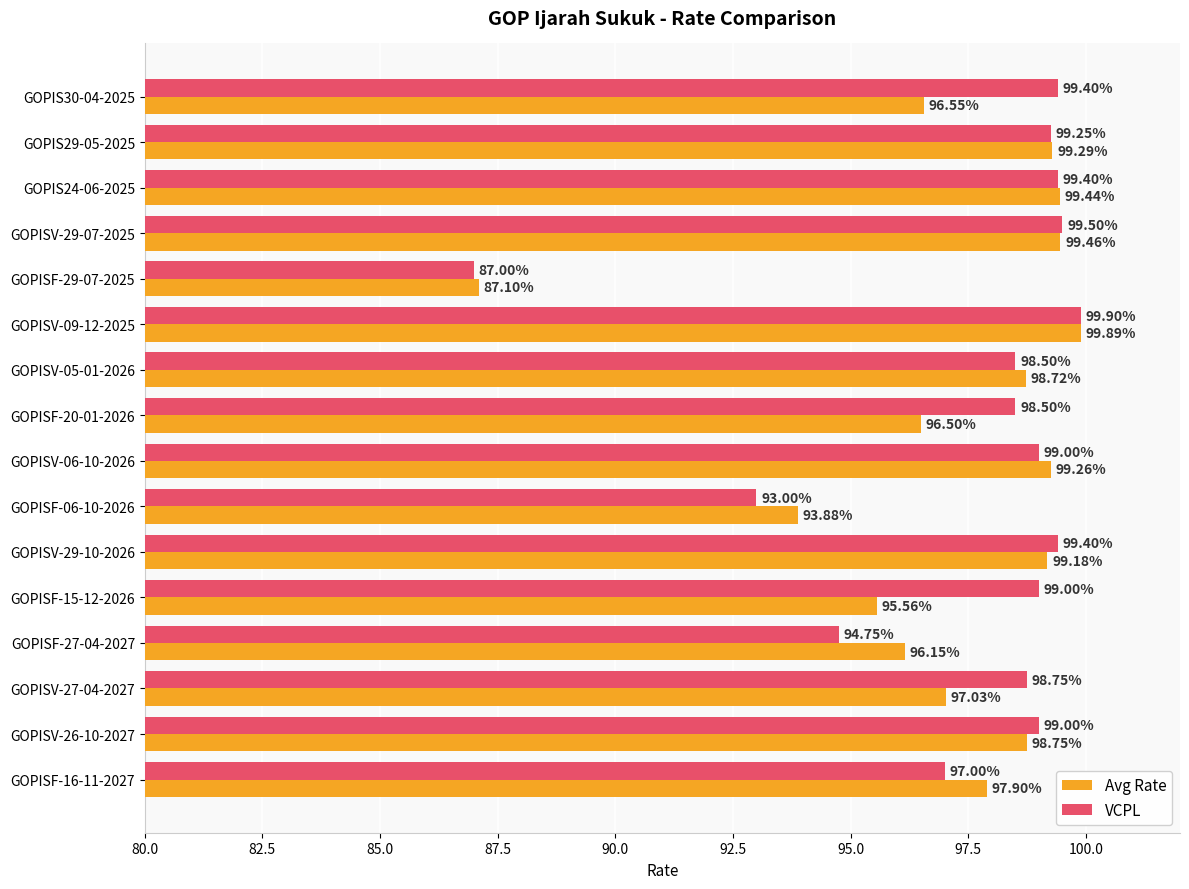

Is the value of Avg Rate at GOPISV-26-10-2027 greater than the value of VCPL at GOPISV-09-12-2025?

No